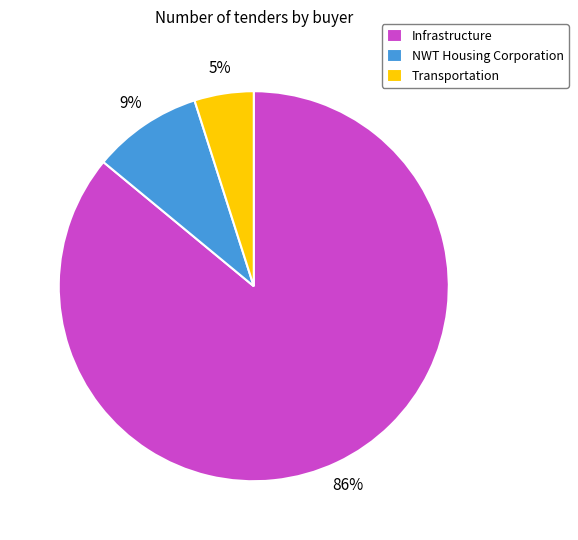

Count the number of slices in the pie.

3